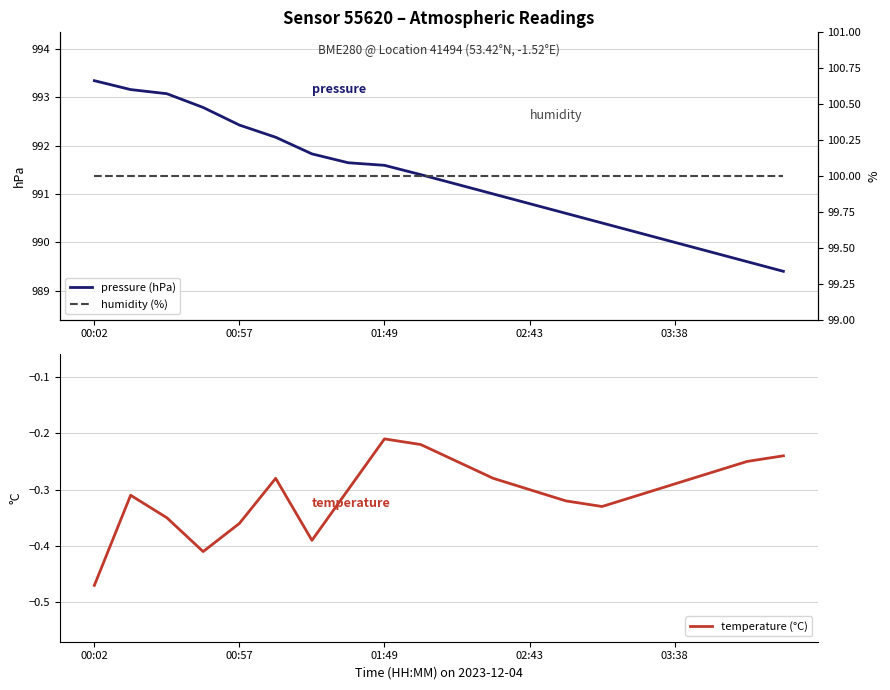

The value of temperature (°C) at 01:49 is -0.1. True or false?

False